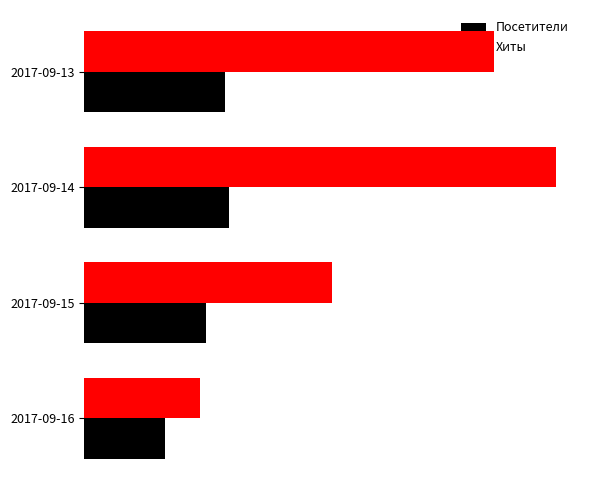

Which series has the widest spread of values?

Хиты